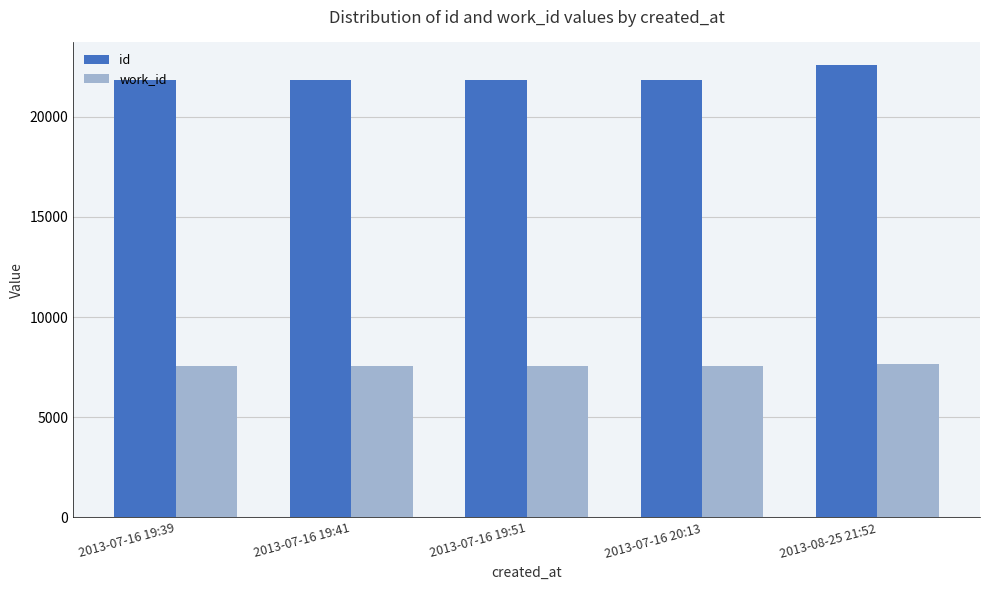

What is the smallest value displayed?

7547